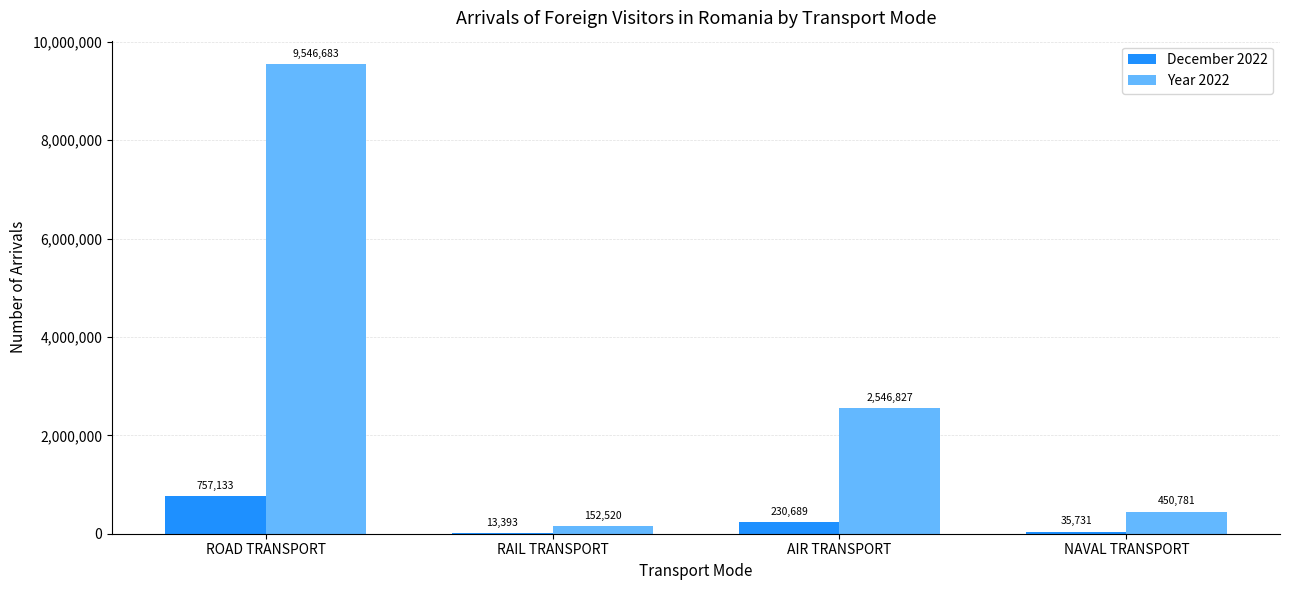

Where is Year 2022 nearest to the value 4849601?

AIR TRANSPORT